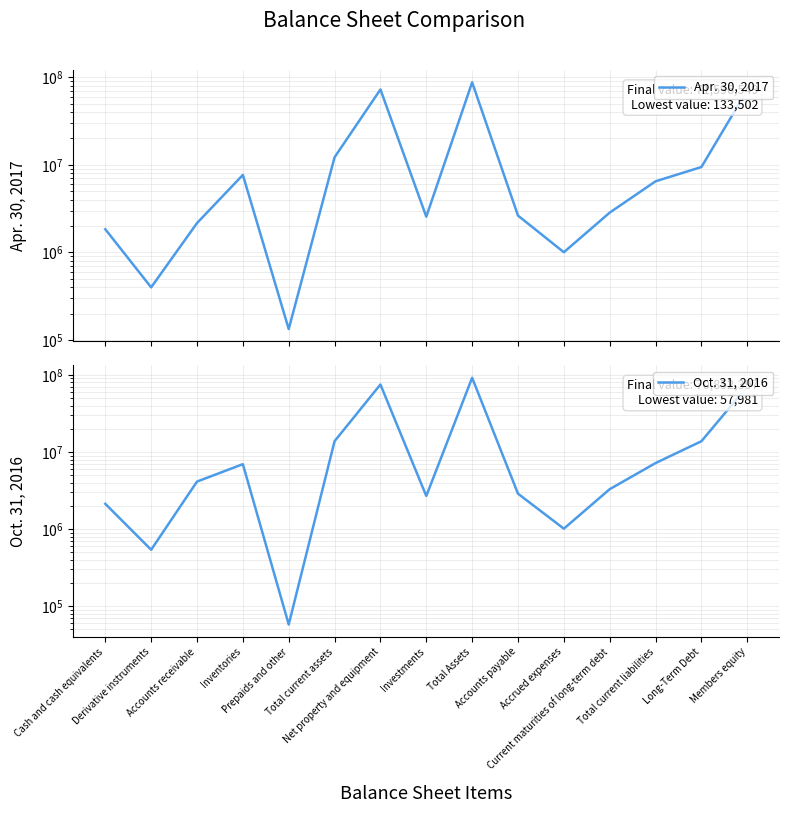

What position from the left is Accounts receivable?

3